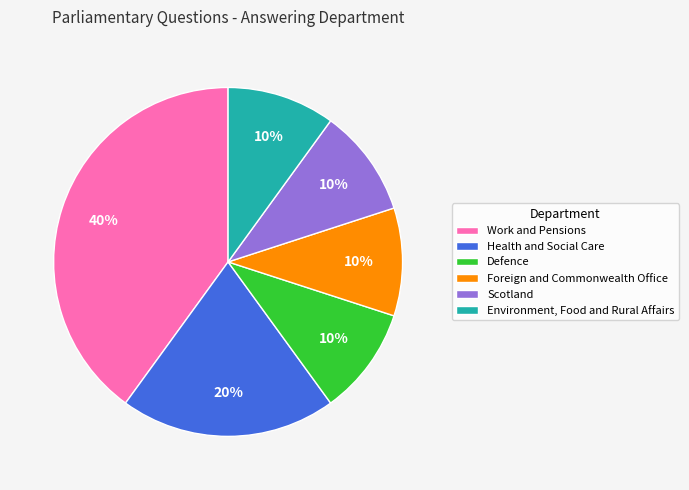

What is the largest slice in the pie chart?

Work and Pensions